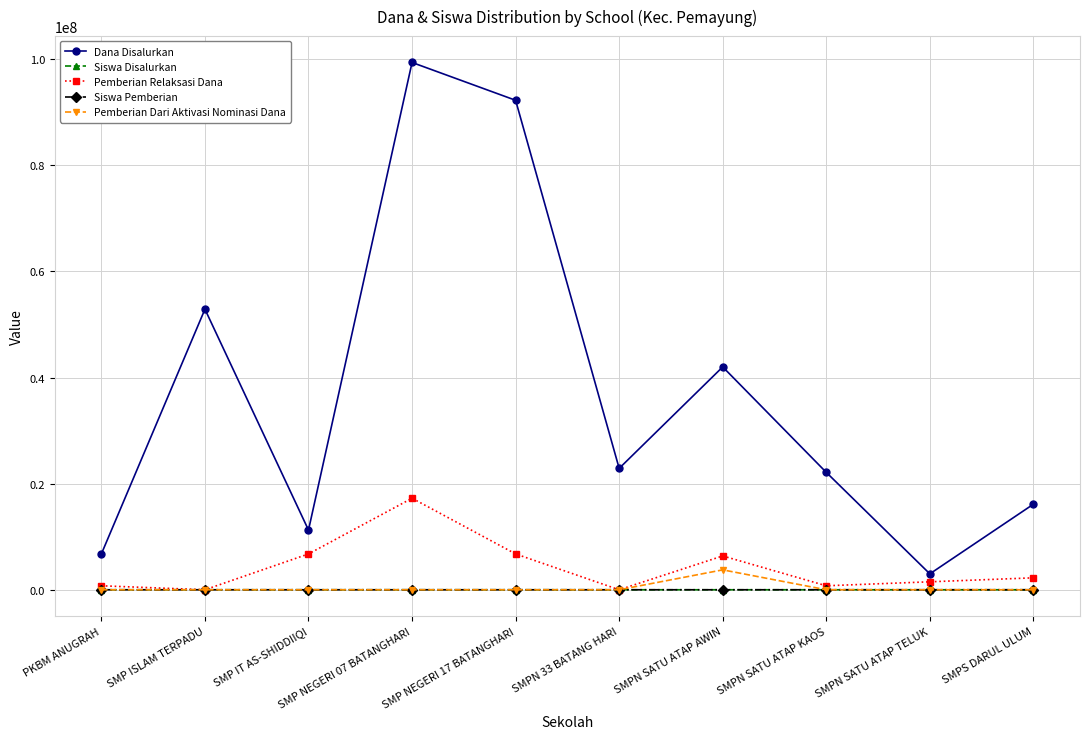

How many lines are shown in the chart?

5